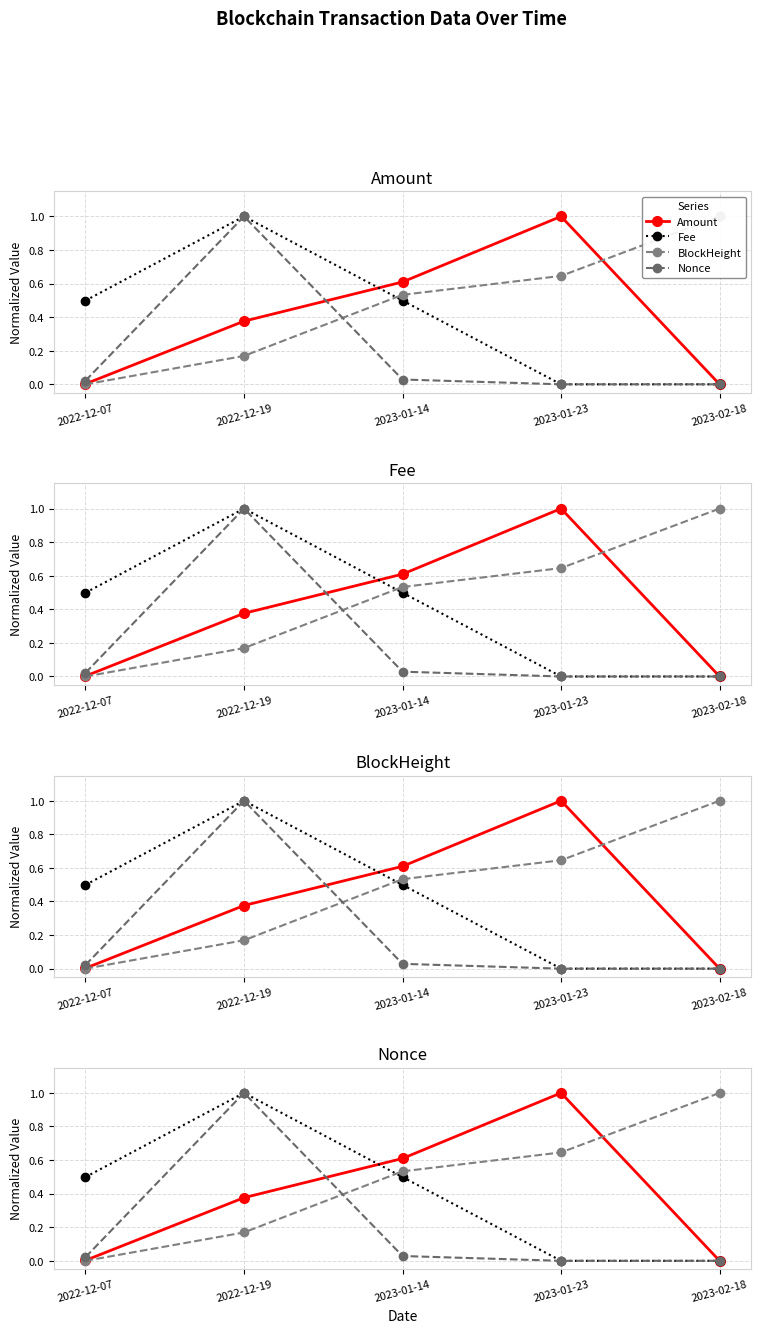

Which series has the largest range (max minus min)?

Amount